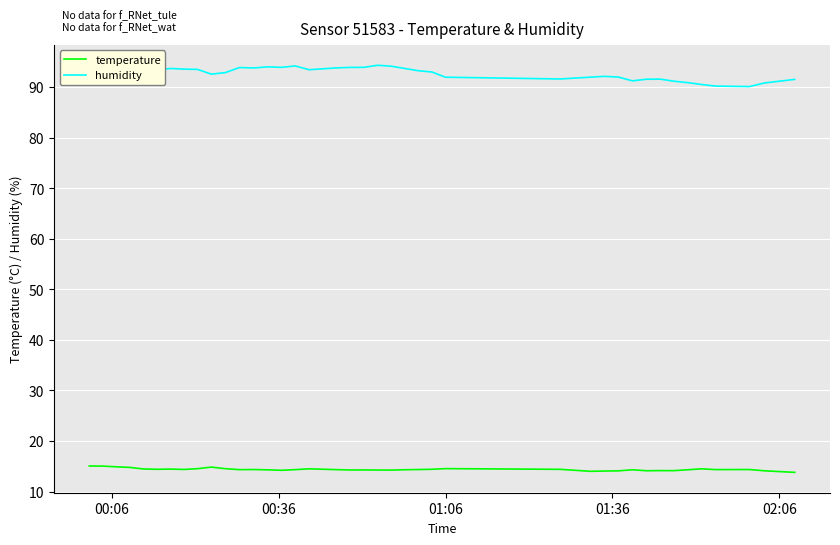

Which series has the largest range (max minus min)?

humidity